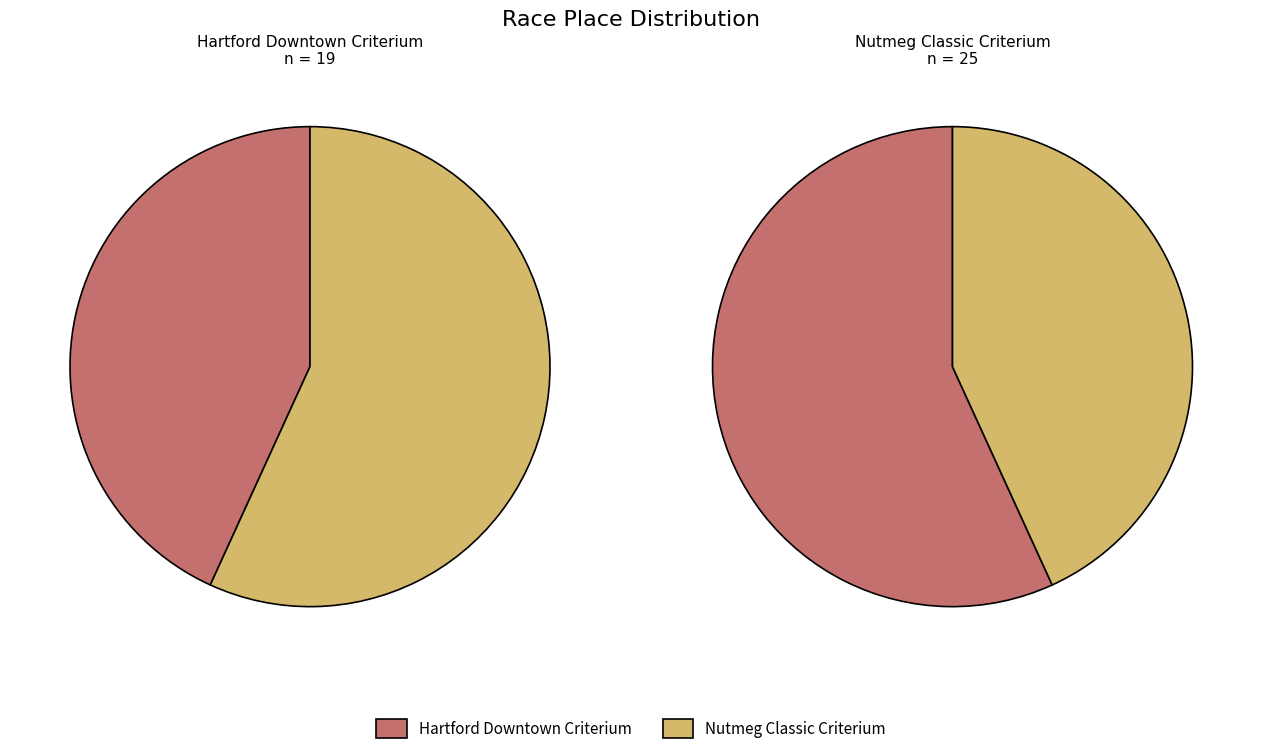

Which category has the biggest portion of the pie?

Nutmeg Classic Criterium